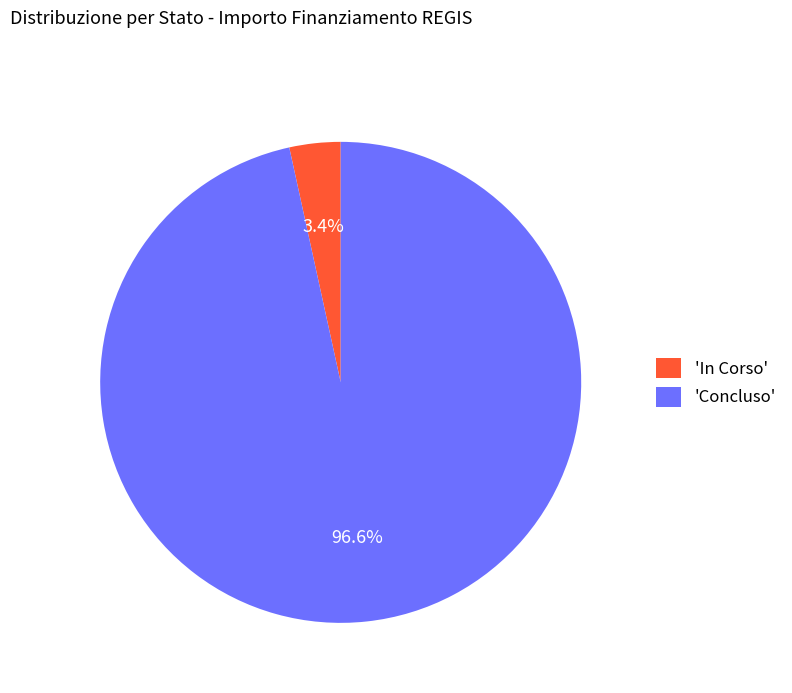

Is there any slice that represents more than half of the pie?

Yes